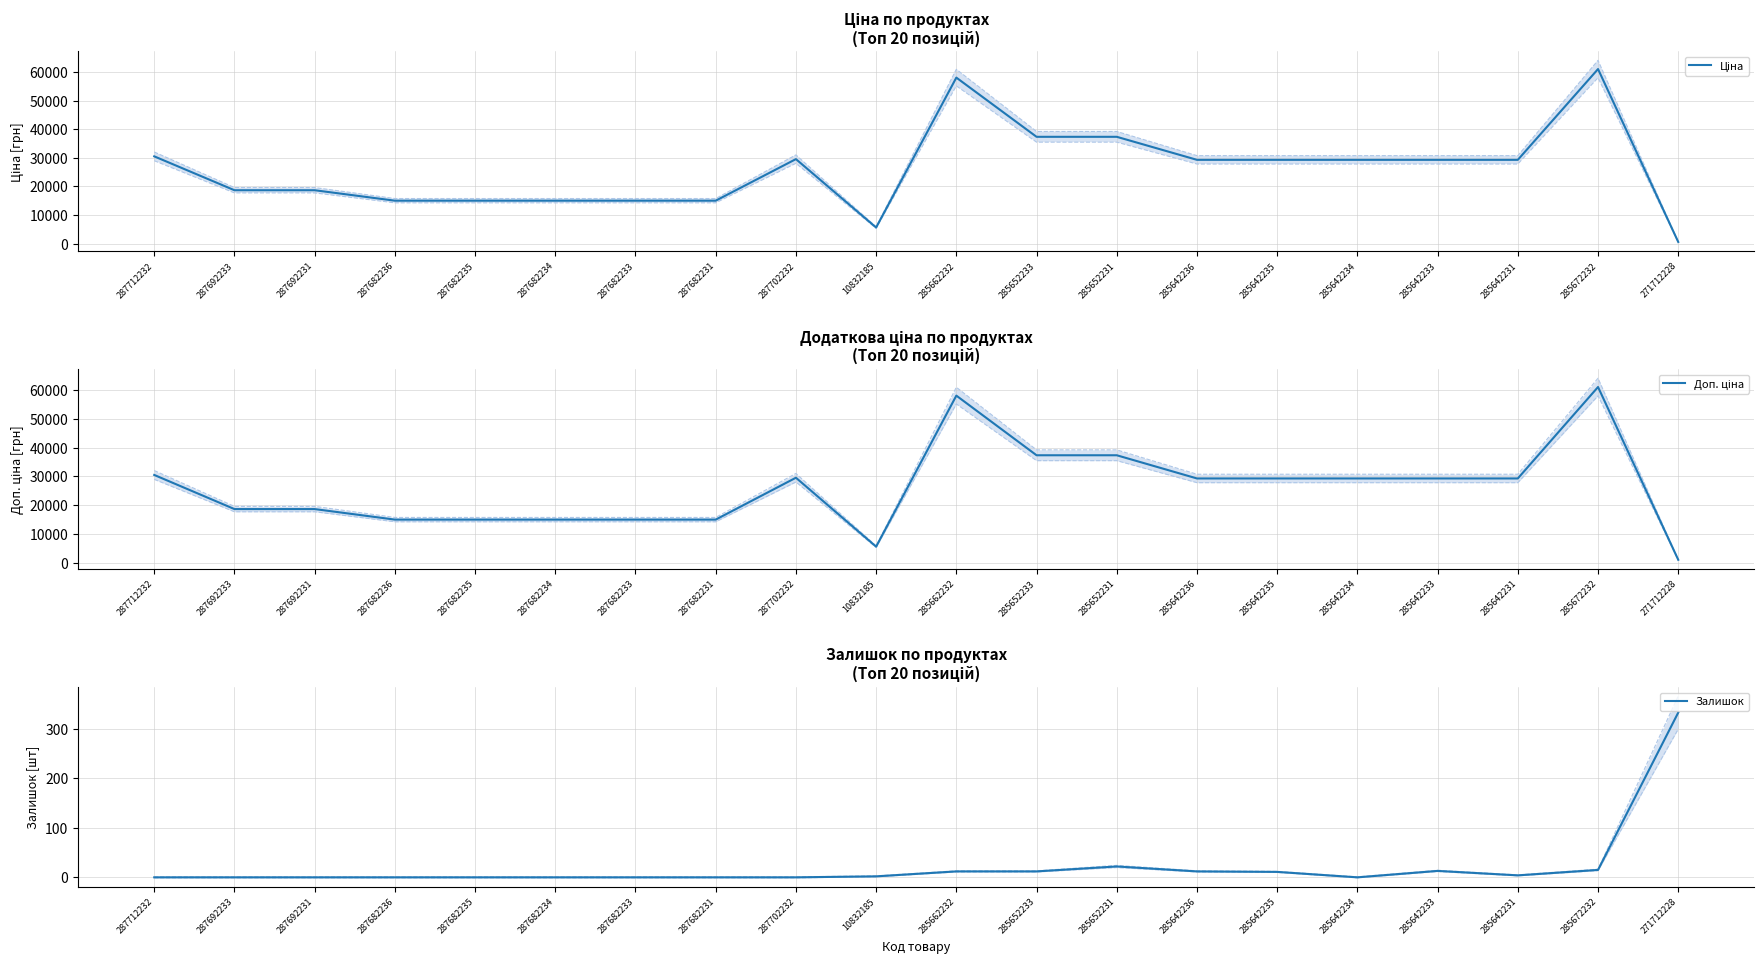

True or false: Залишок and Доп. ціна intersect in this chart.

False